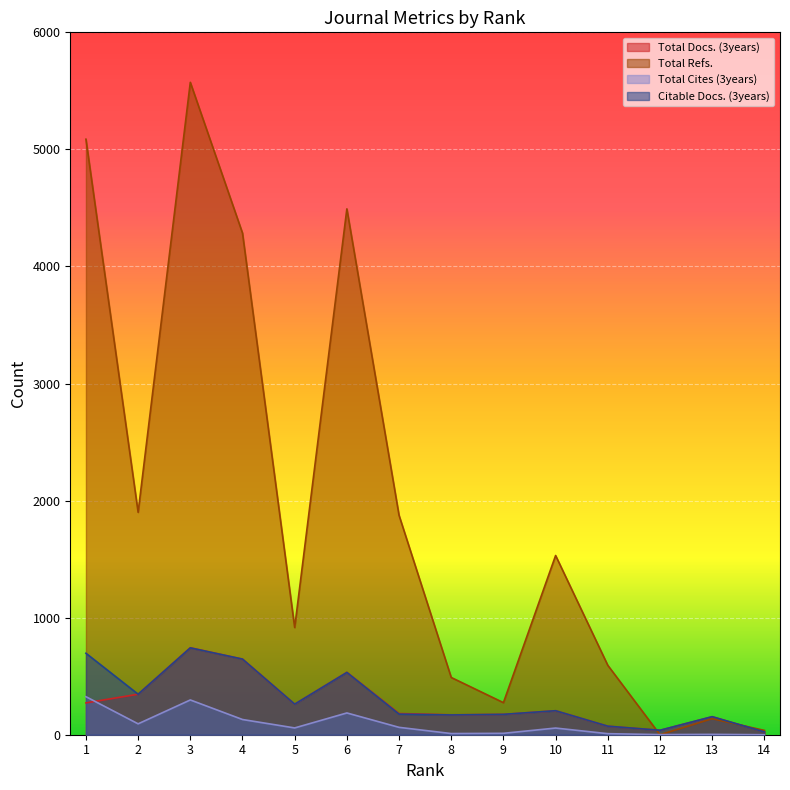

At 14, list the series in order from smallest to largest.

Total Cites (3years), Total Docs. (3years), Citable Docs. (3years), Total Refs.